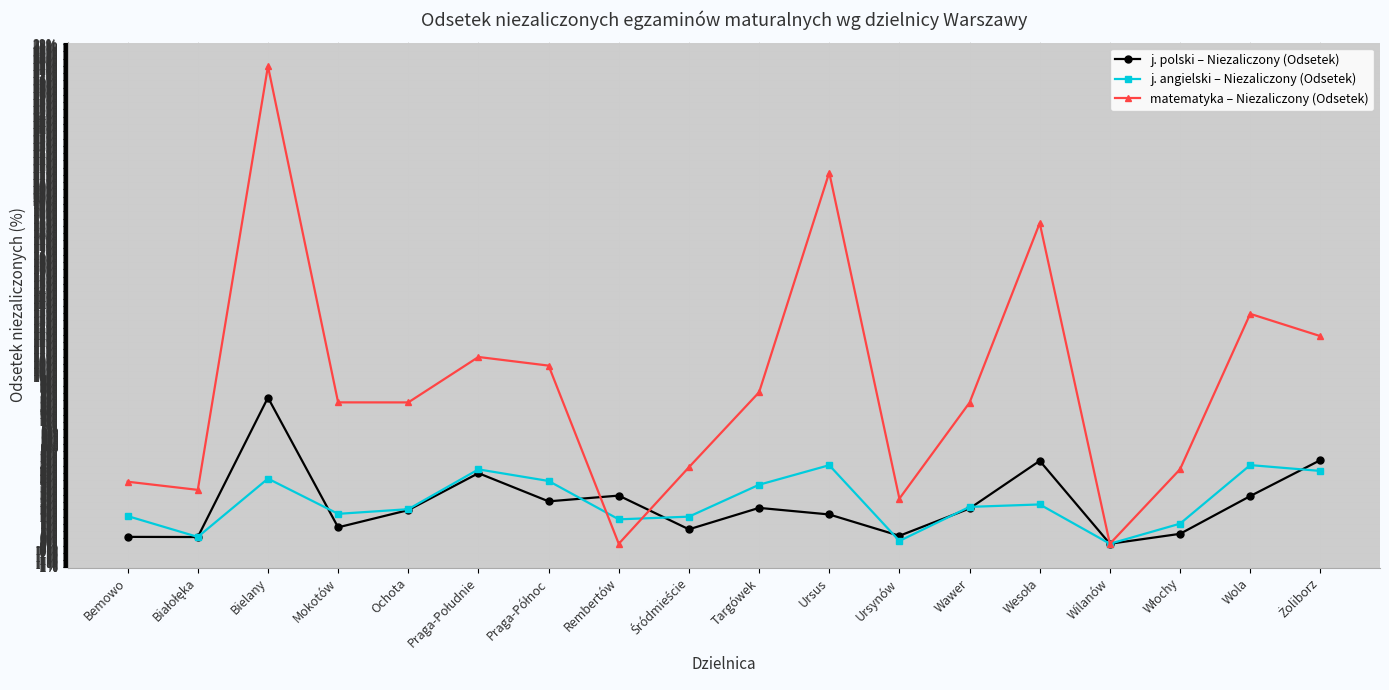

At which category is the sum across all series the highest?

Bielany